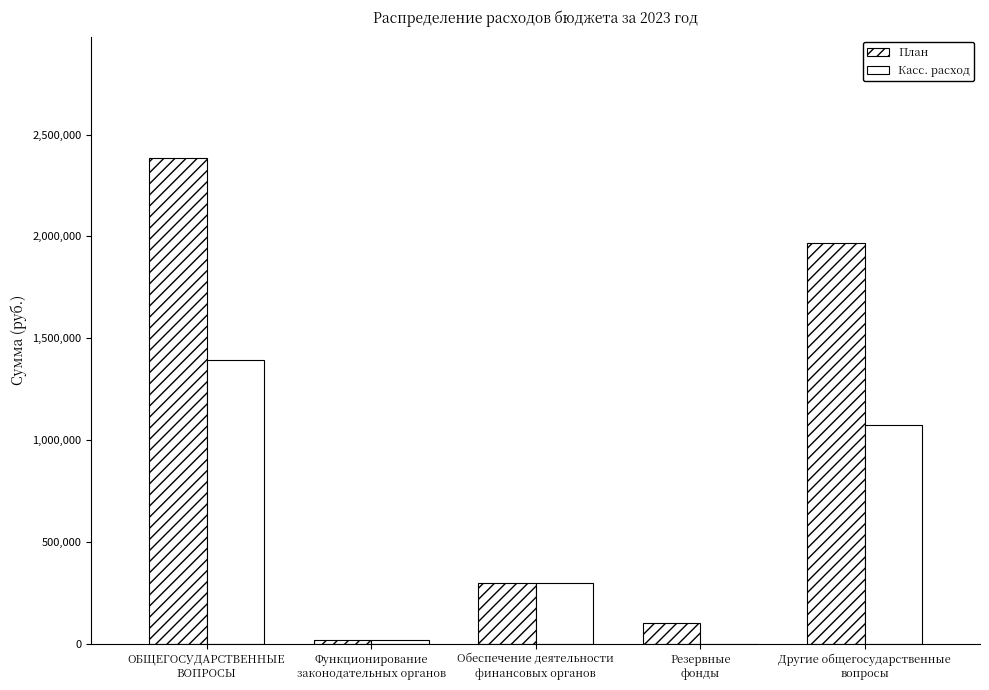

How many groups of bars are there?

5